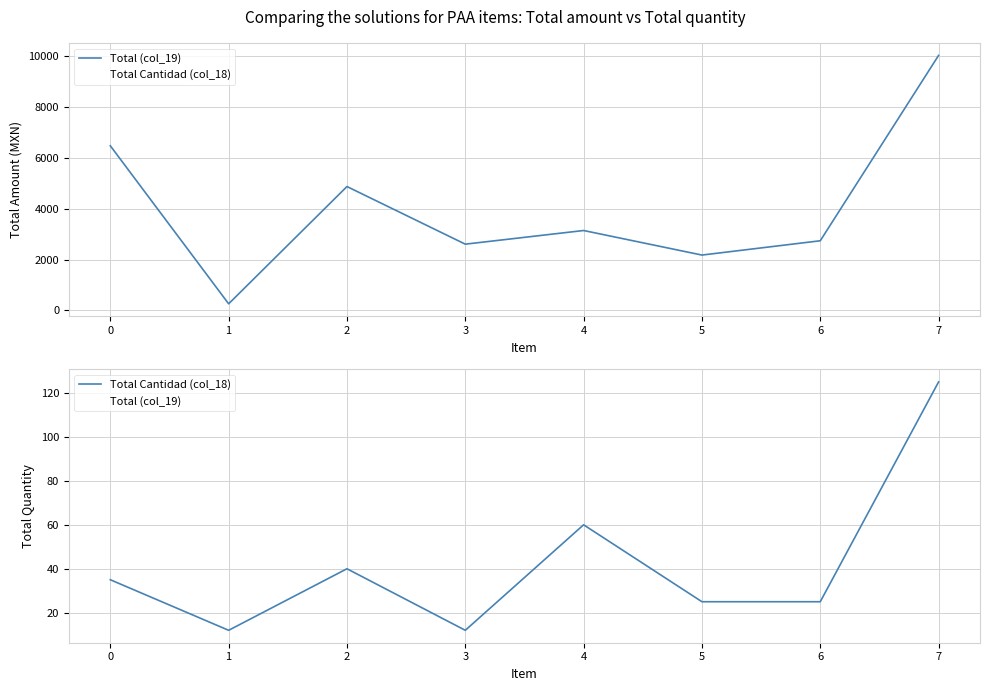

The value of Total (col_19) at 0 is 22. True or false?

False